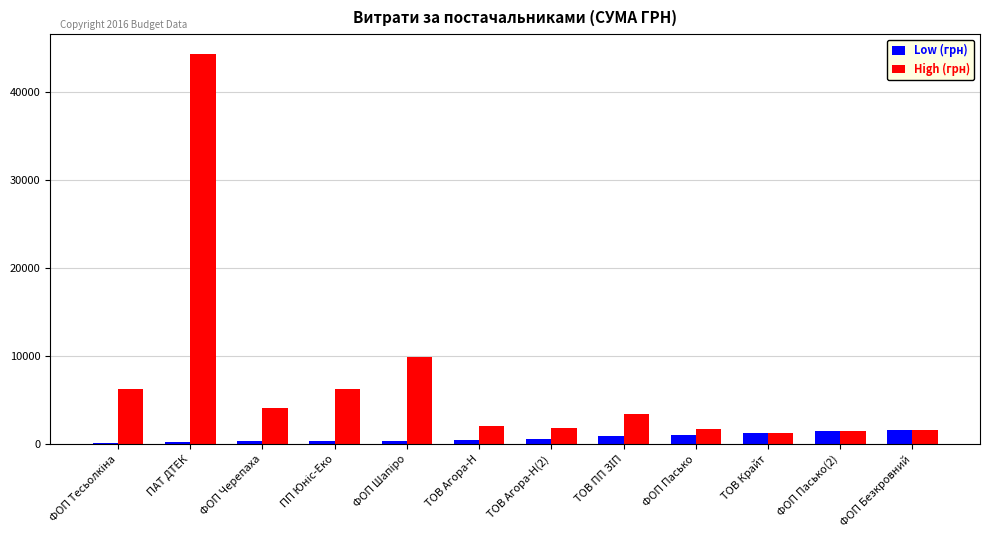

What is the sum of all High (грн) values?

84184.9